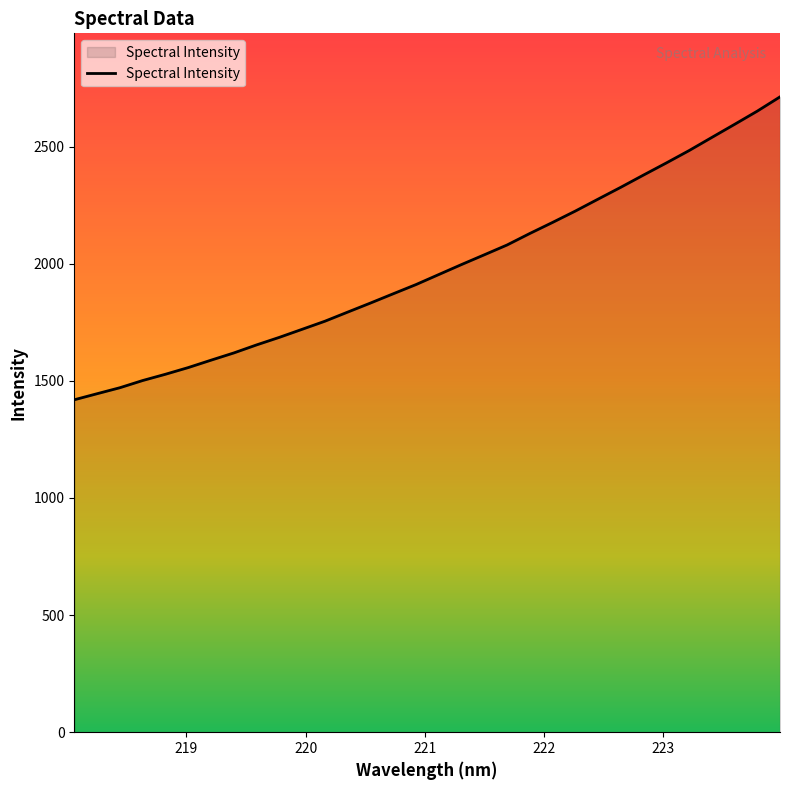

Does the chart have visible grid lines?

No